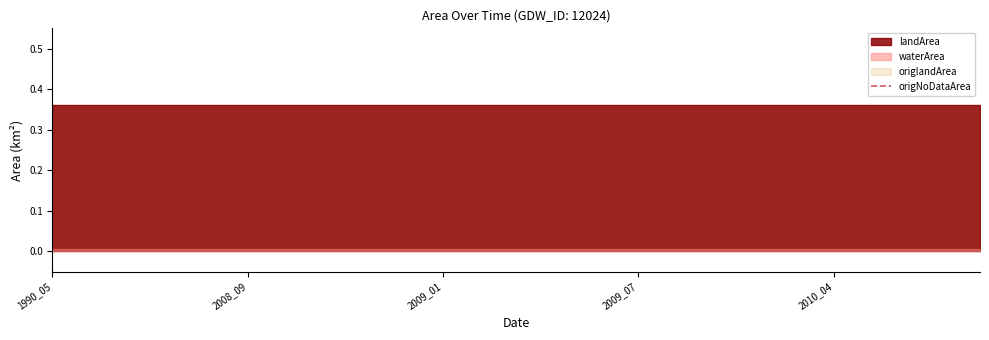

True or false: origNoDataArea has more than 1 interior local peaks.

False